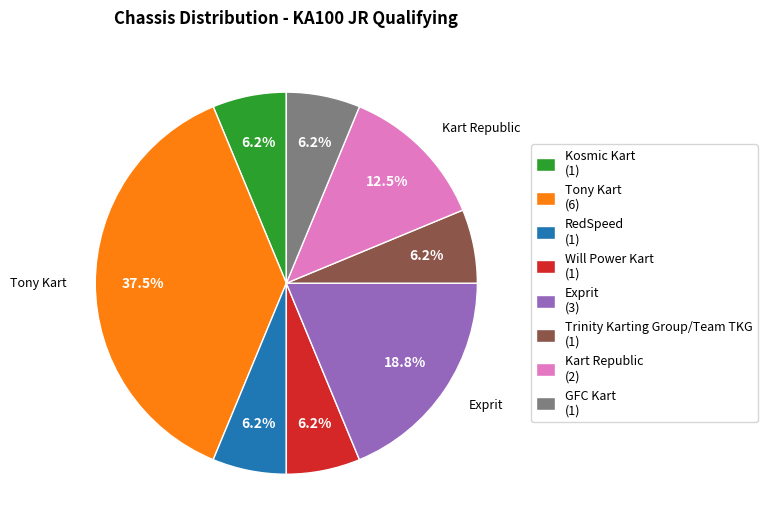

Does any single category account for the majority?

No